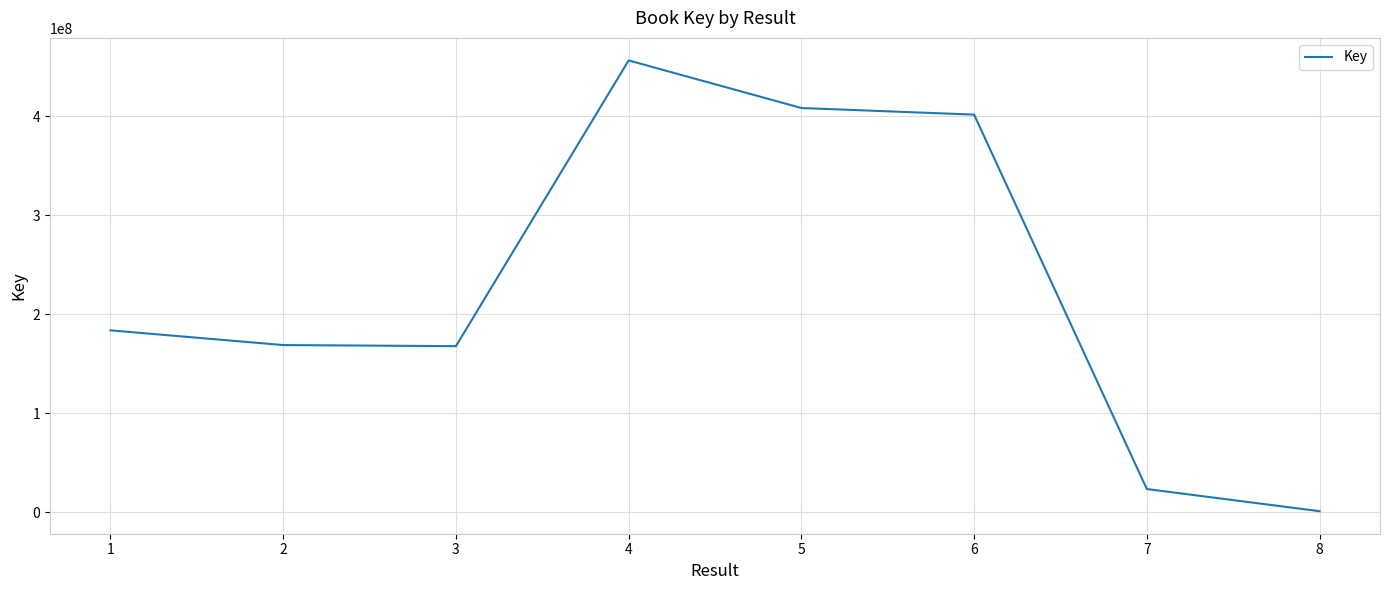

What is the change in value from 2 to 6?

+232920415